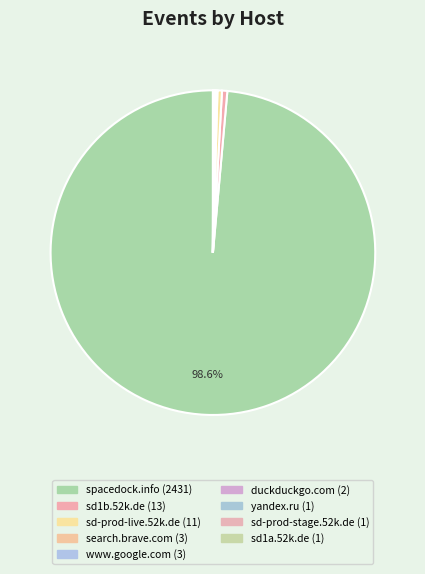

What is the majority slice?

spacedock.info